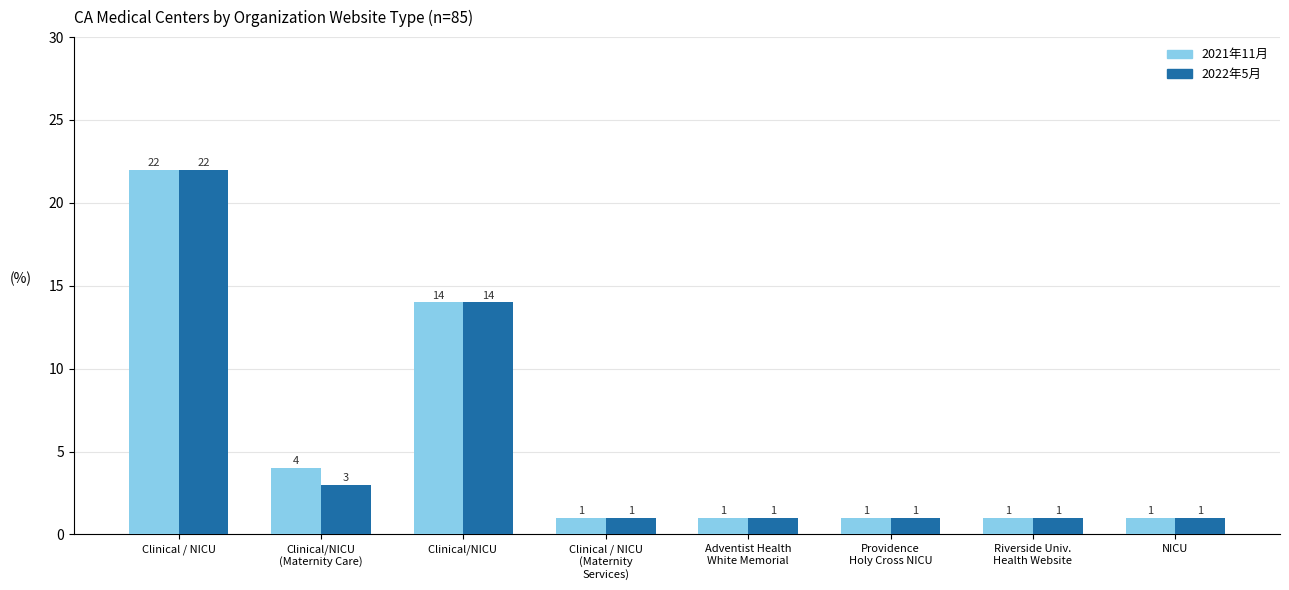

Reading left to right, transcribe all the data shown in this chart.

2021年11月: 22	4	14	1	1	1	1	1
2022年5月: 22	3	14	1	1	1	1	1